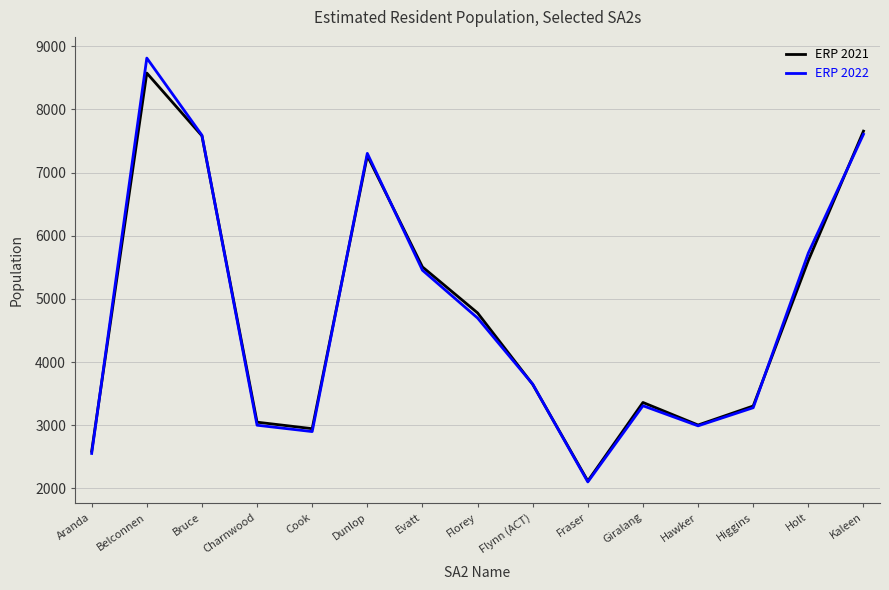

True or false: ERP 2022 and ERP 2021 cross at least once.

True